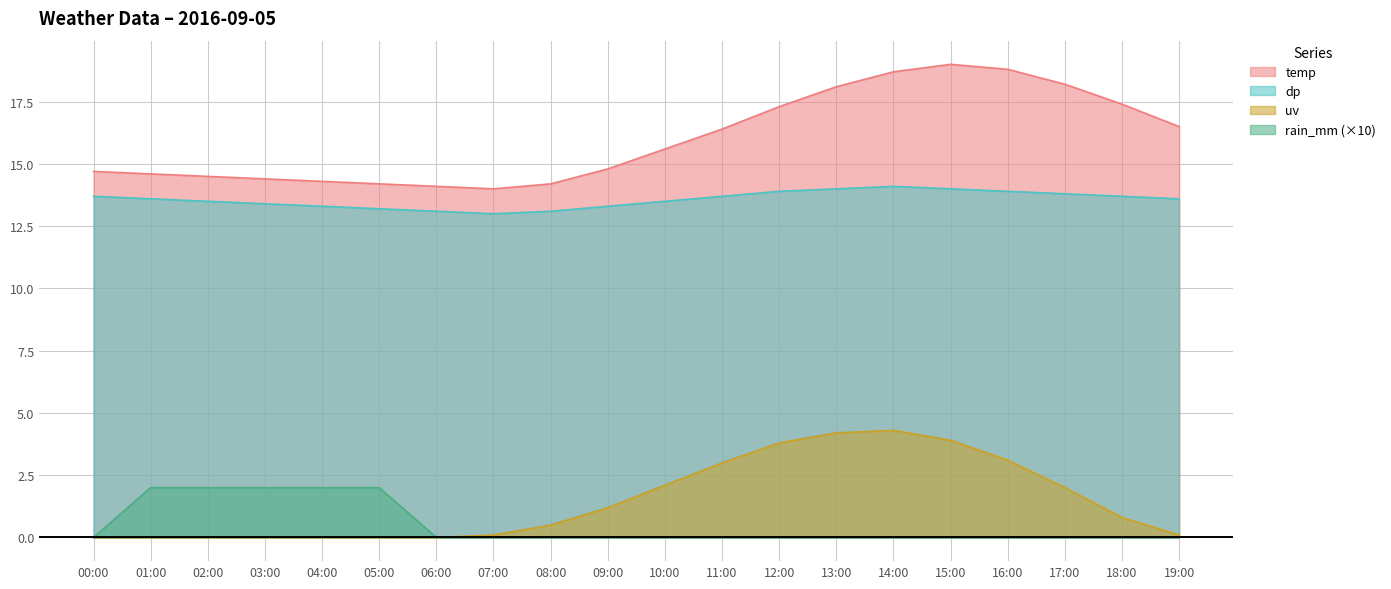

The dp series shows 13.9 at 12:00. True or false?

True